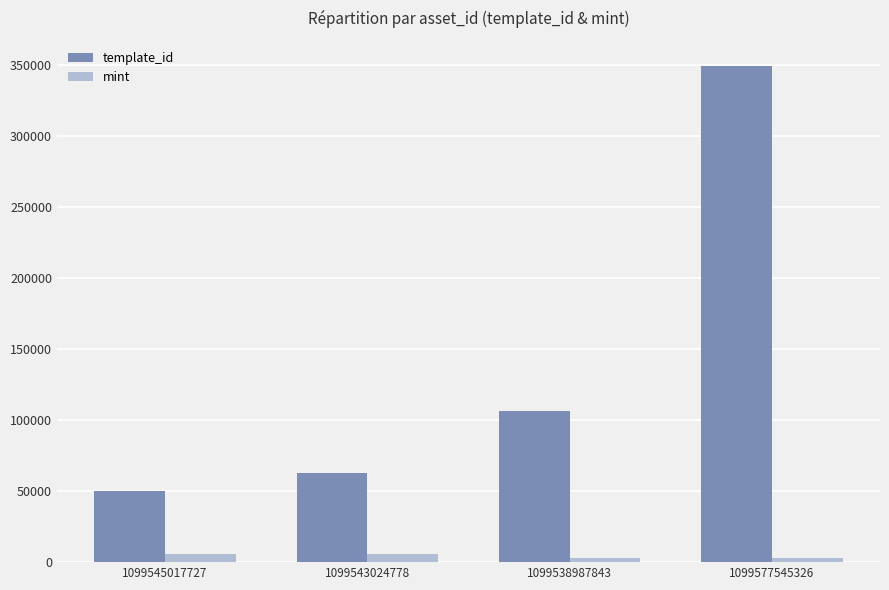

What is the difference between the maximum and minimum values in the template_id series?

299674